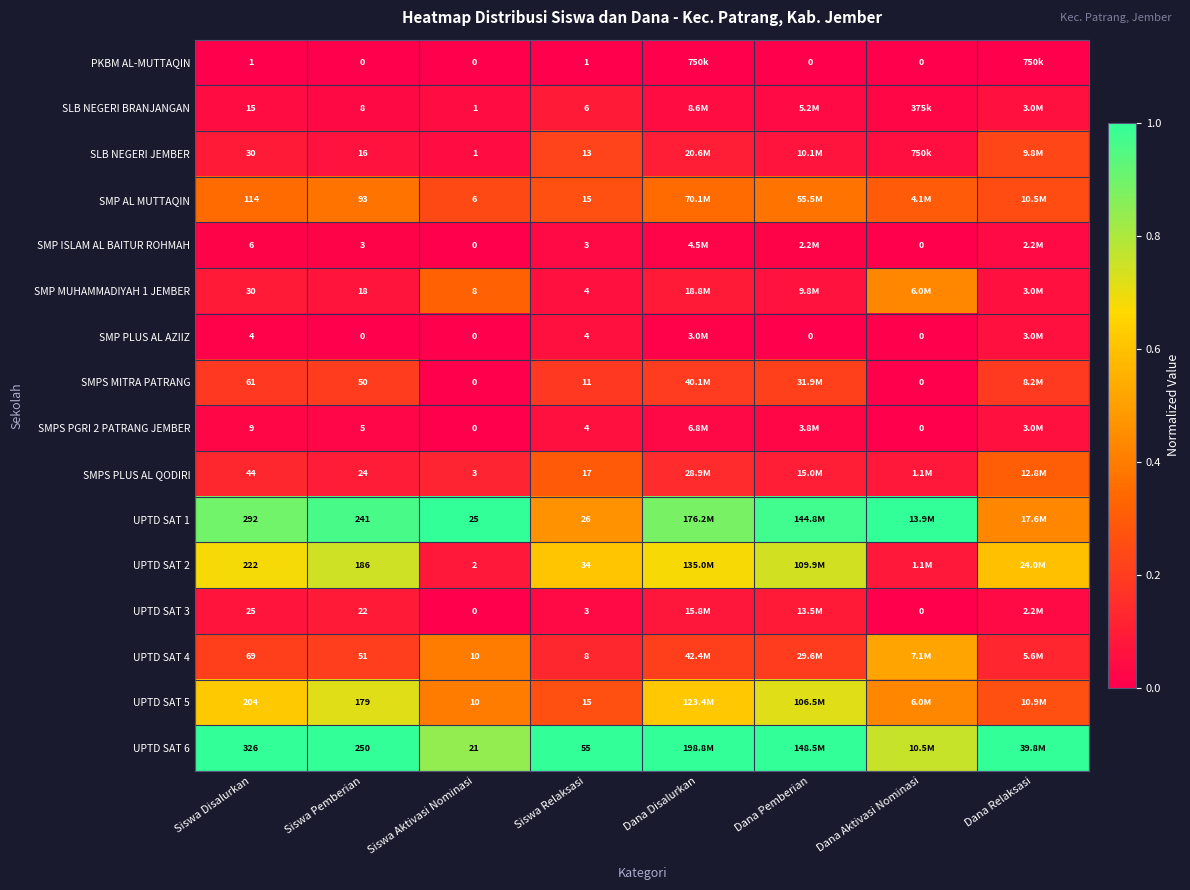

Is the value of SLB NEGERI JEMBER at Siswa Disalurkan greater than the value of SMP AL MUTTAQIN at Siswa Pemberian?

No